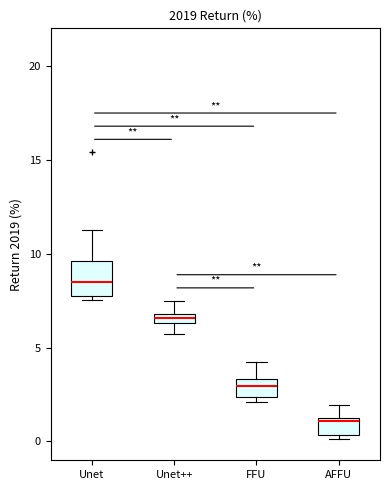

Which box has the highest median line?

Unet